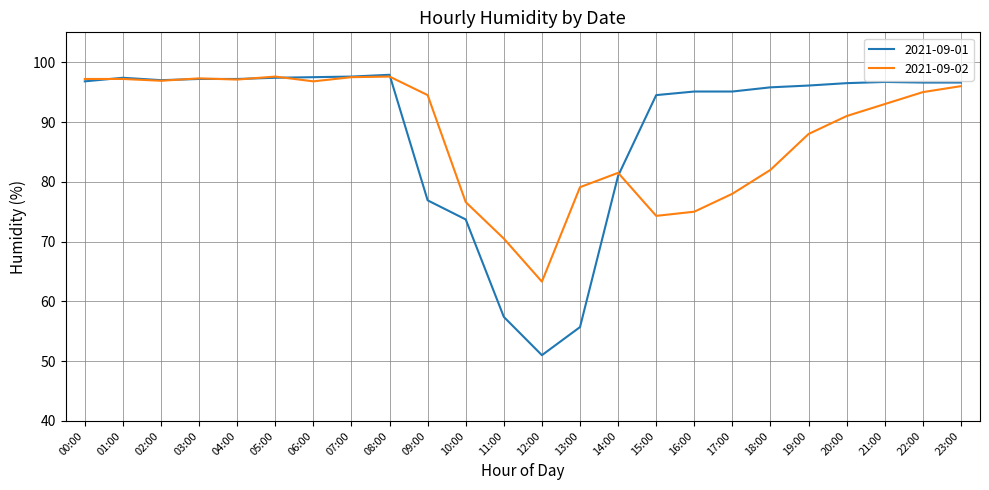

Which series changed the most between 02:00 and 20:00?

2021-09-02